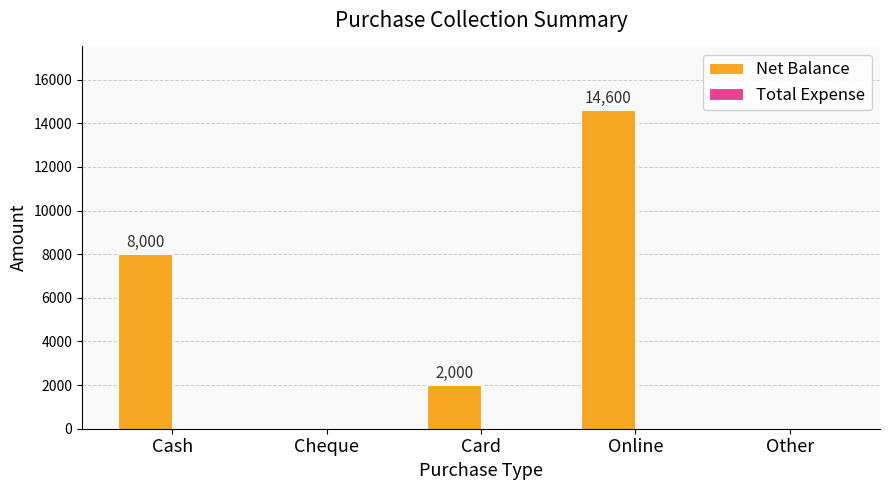

What is the sum of the values at Other and Online?

14600